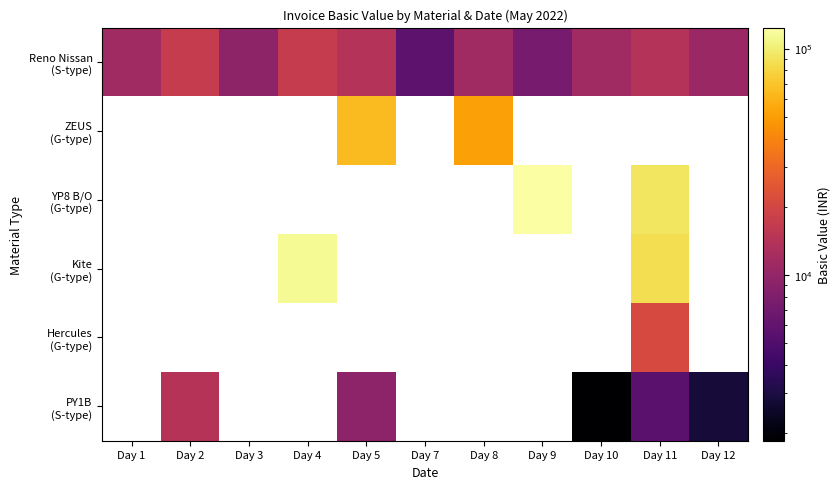

Where does the PY1B (S-type) series first go above 9250?

Day 2